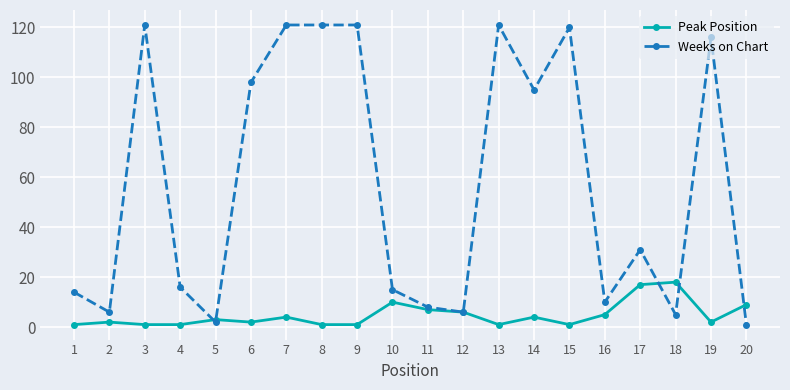

The Peak Position series shows 9 at 18. True or false?

False